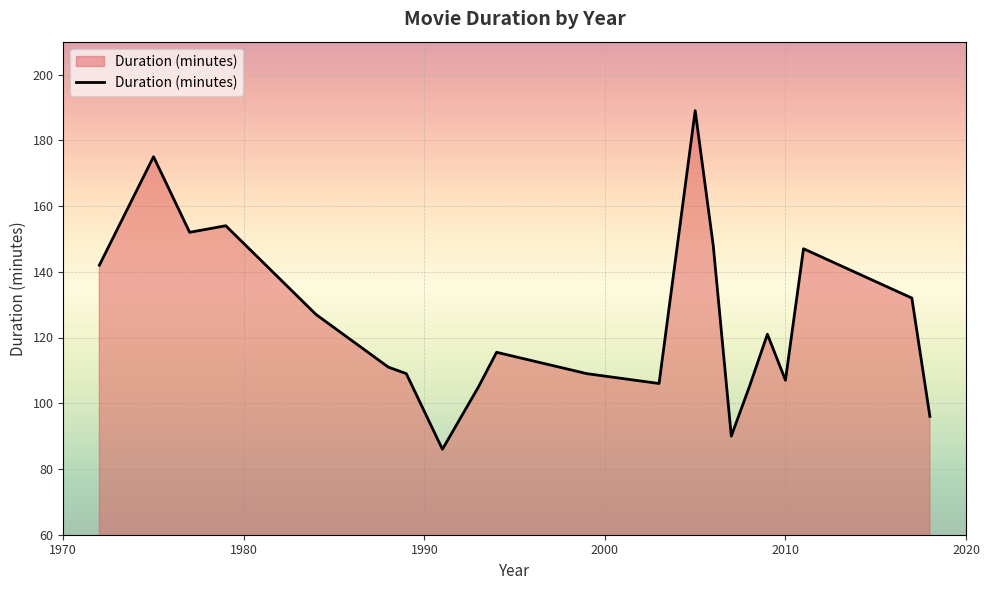

What is the smallest value displayed?

86.0